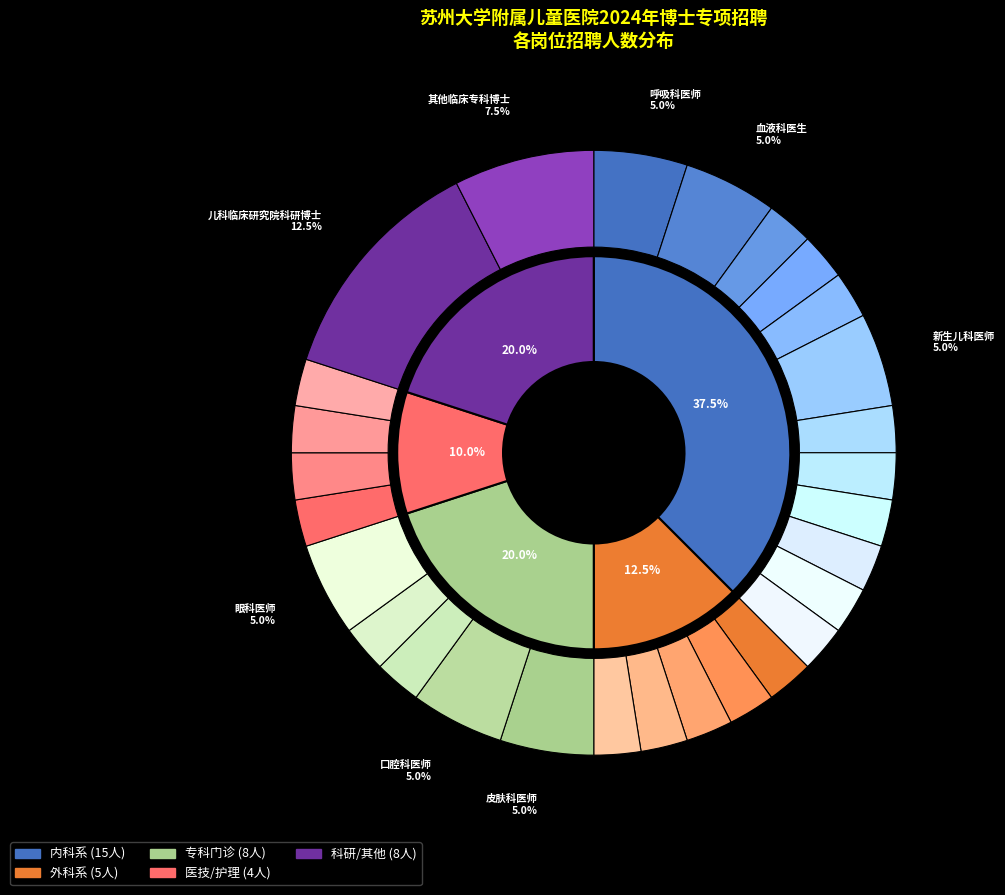

What percentage is NOT represented by 内分泌与遗传代谢科医生?

97.5%